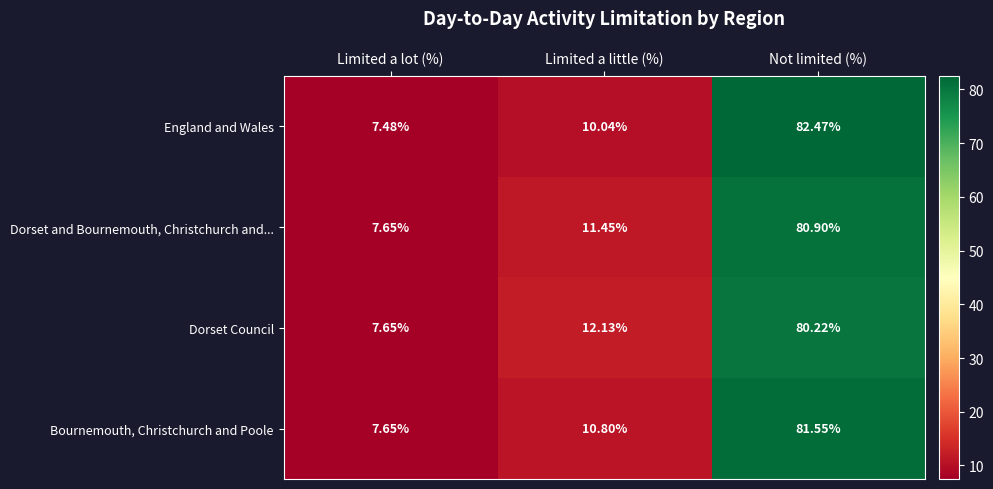

Which series has the largest range (max minus min)?

England and Wales